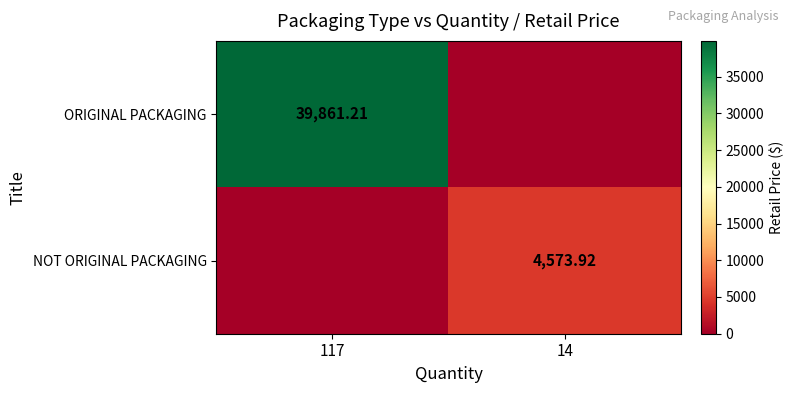

How many distinct data groups are displayed?

2